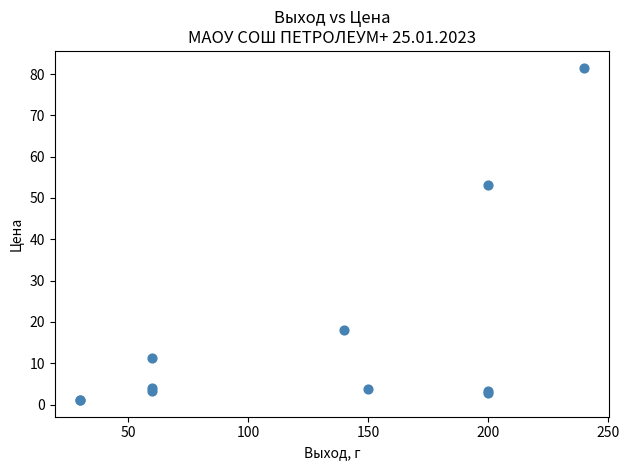

What Y value in the scatter plot is closest to 41?

53.2